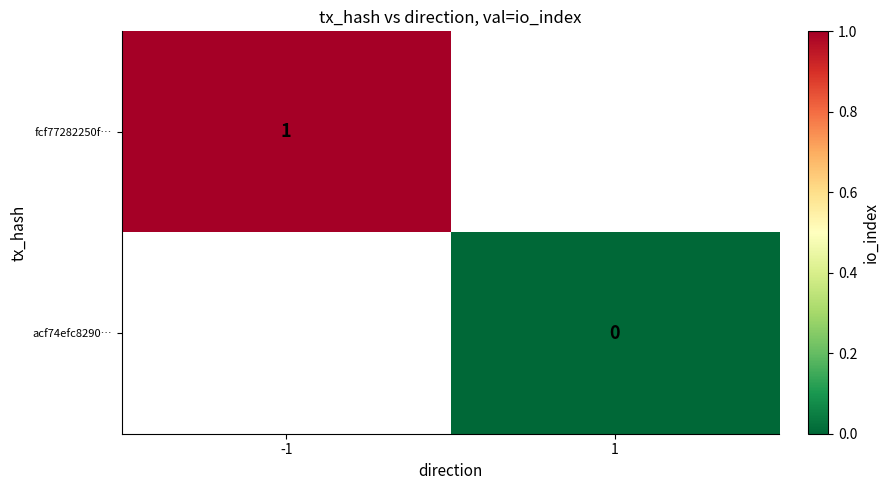

True or false: fcf77282250f… has a value of 0 at -1.

False